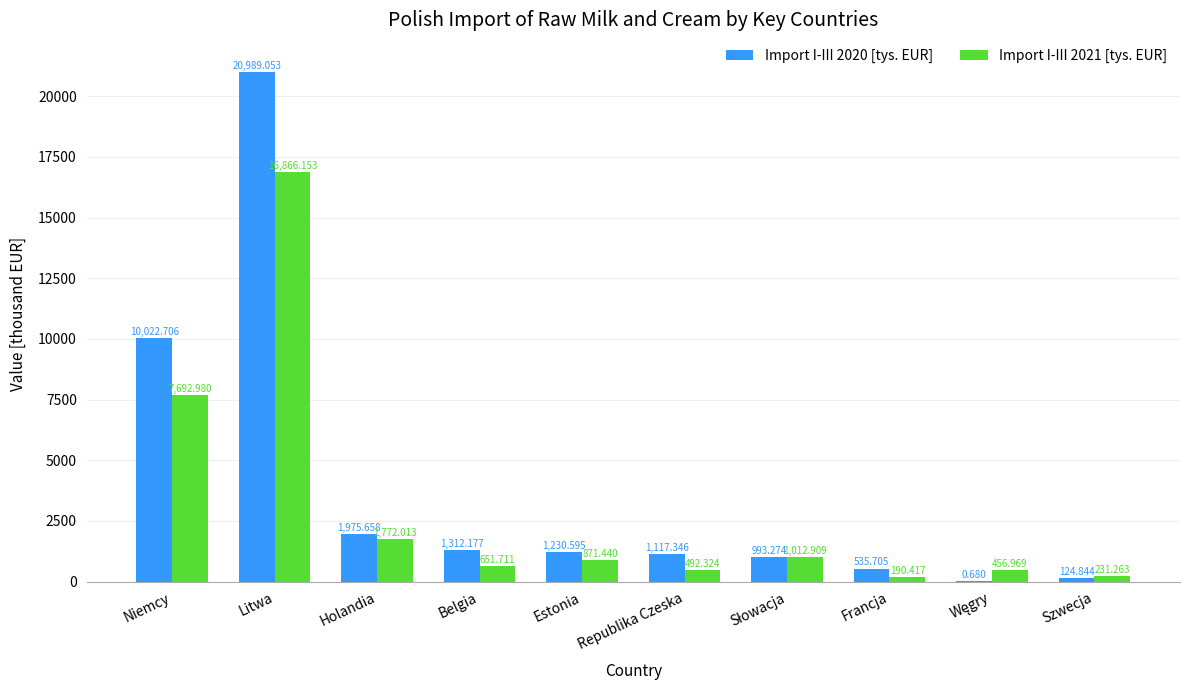

Read the Import I-III 2020 [tys. EUR] value at Szwecja.

124.8